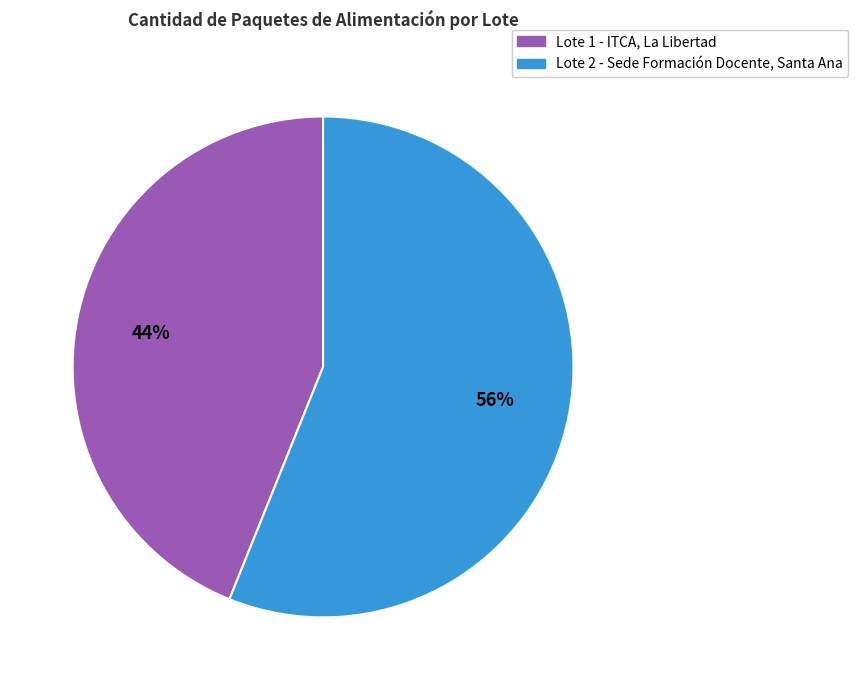

To the nearest percent, what is the difference between the Lote 1 - ITCA, La Libertad and Lote 2 - Sede Formación Docente, Santa Ana slice percentages?

12%